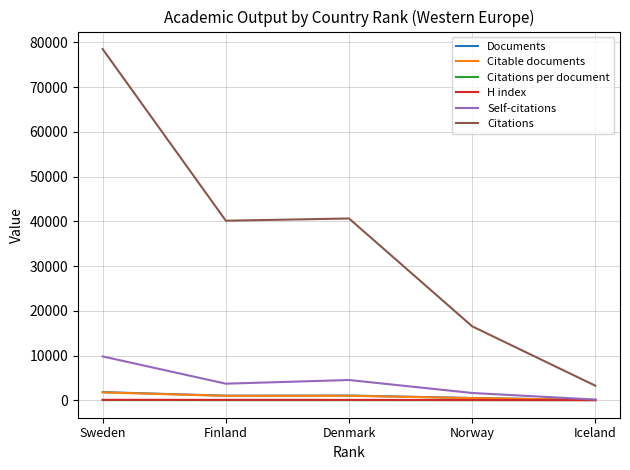

Where is Documents nearest to the value 958?

Finland